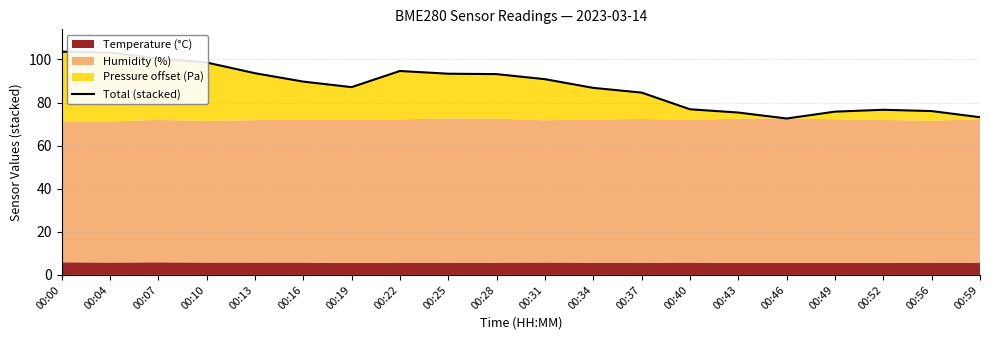

Which category has the highest value across all series?

00:00